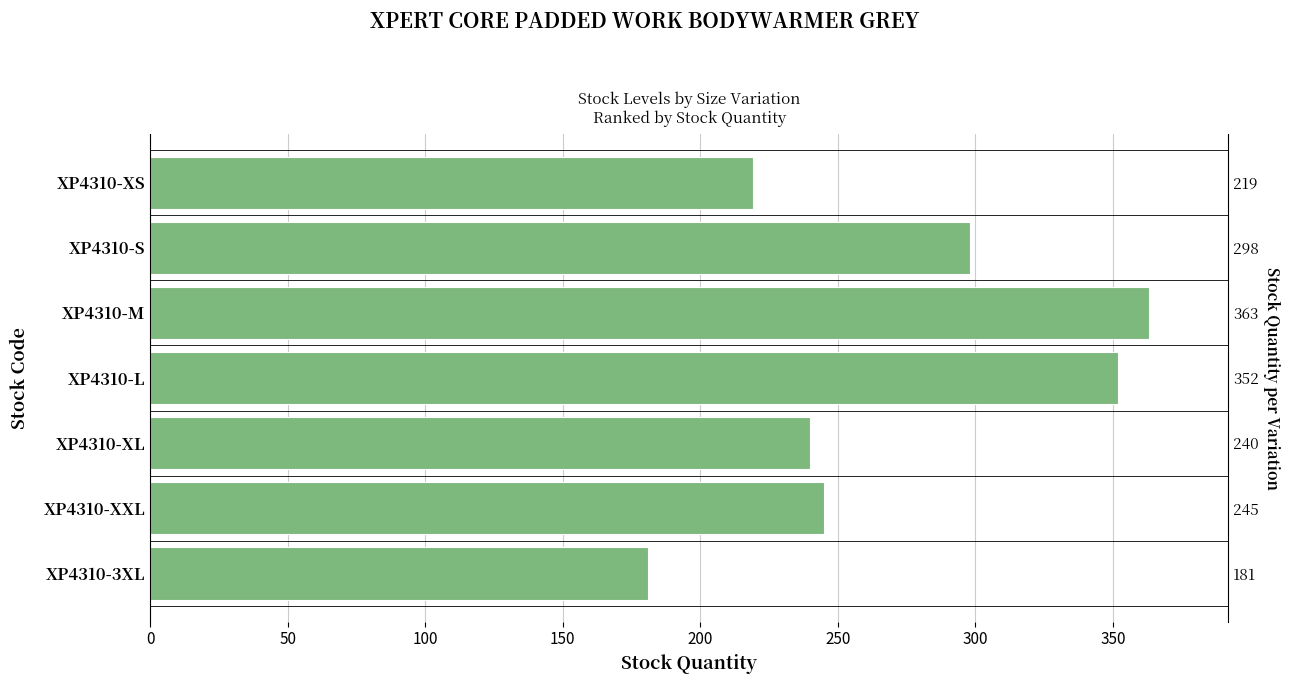

What is the greatest value displayed?

363